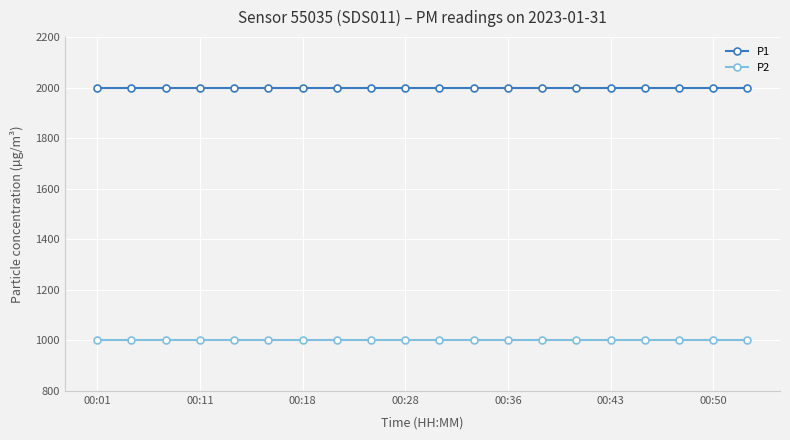

What is the maximum value for P2?

999.9